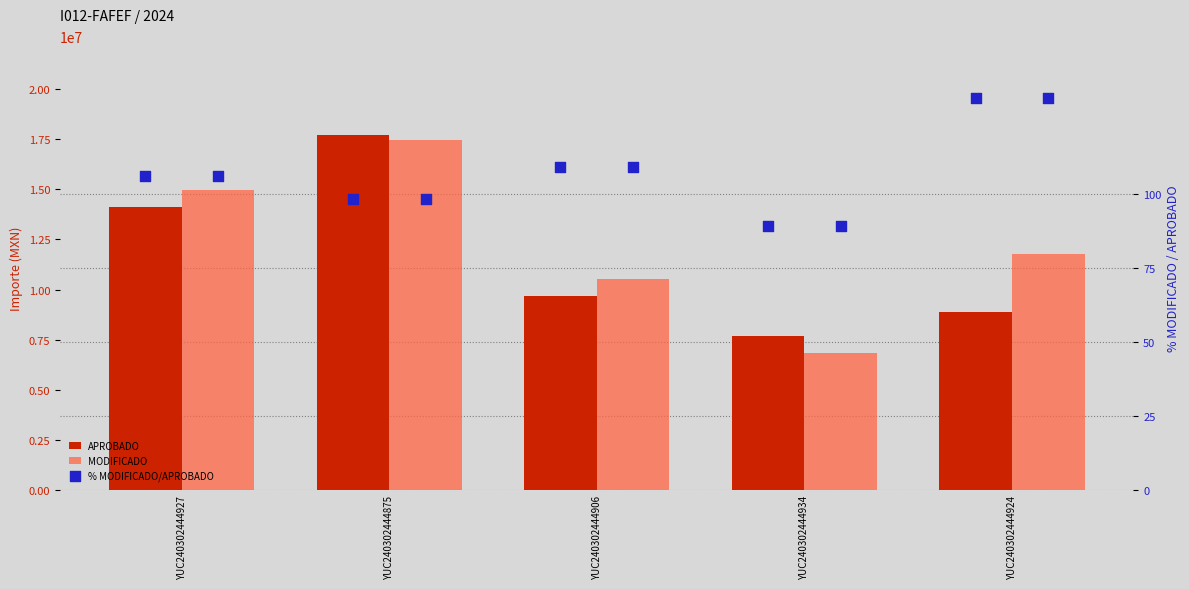

What are all the series names shown in the legend?

APROBADO, MODIFICADO, % MODIFICADO/APROBADO